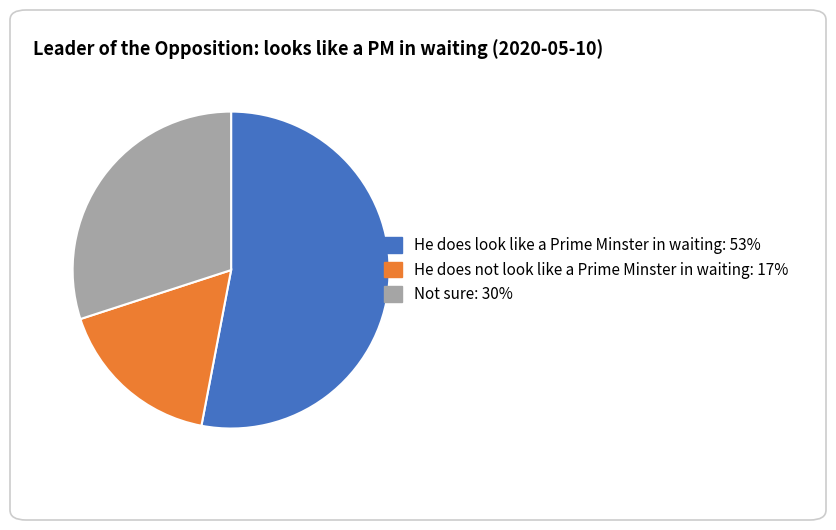

Is the sum of Not sure and He does look like a Prime Minster in waiting greater than half?

Yes